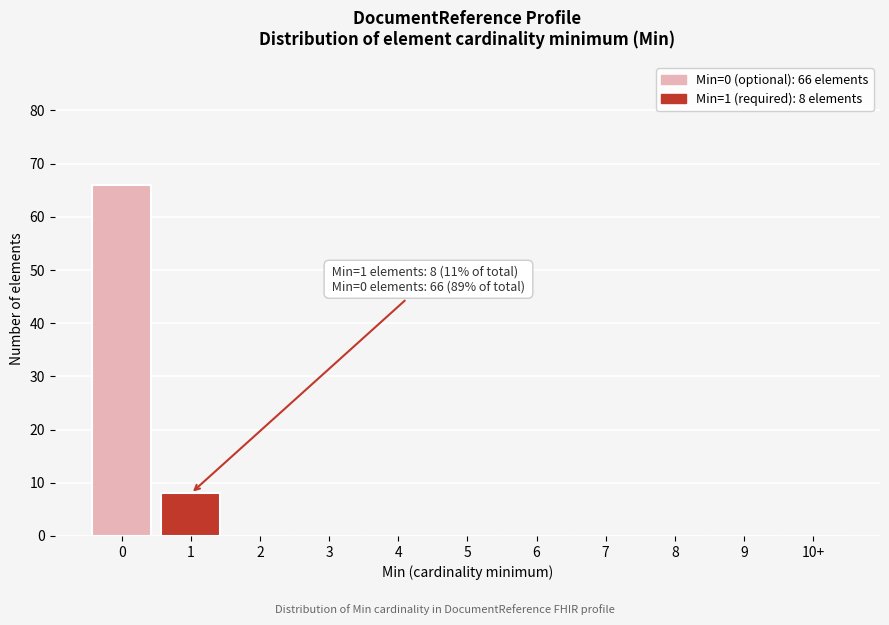

Reading right to left, extract all data points from this chart.

10+=0	9=0	8=0	7=0	6=0	5=0	4=0	3=0	2=0	1=8	0=66